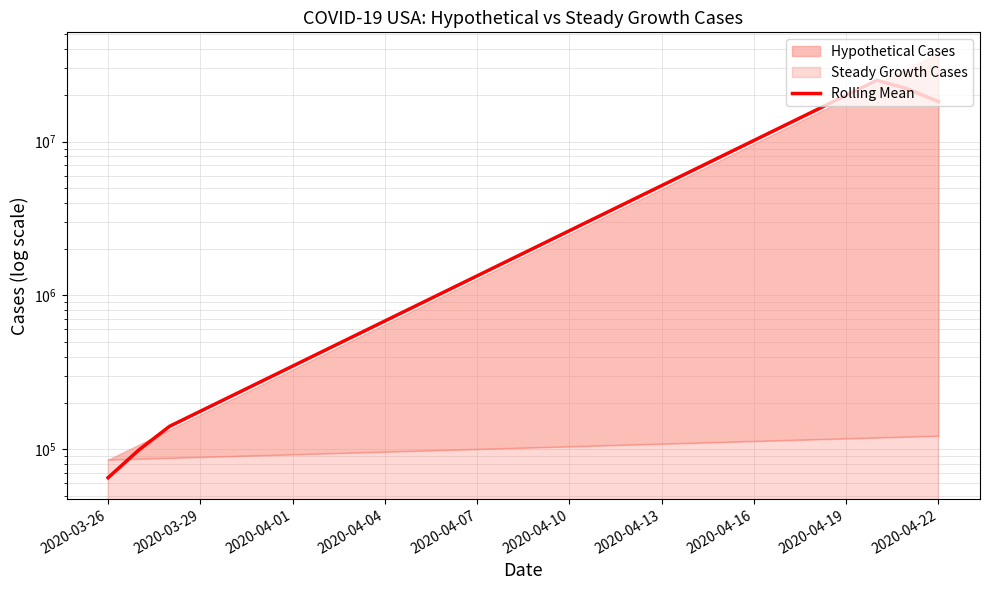

What position from the left is 13?

14